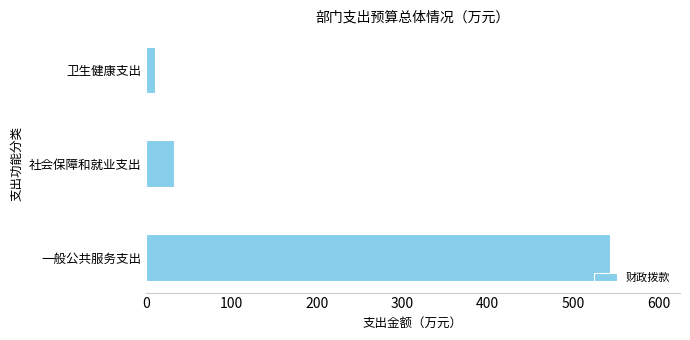

List the labels in order of value, largest first.

一般公共服务支出, 社会保障和就业支出, 卫生健康支出